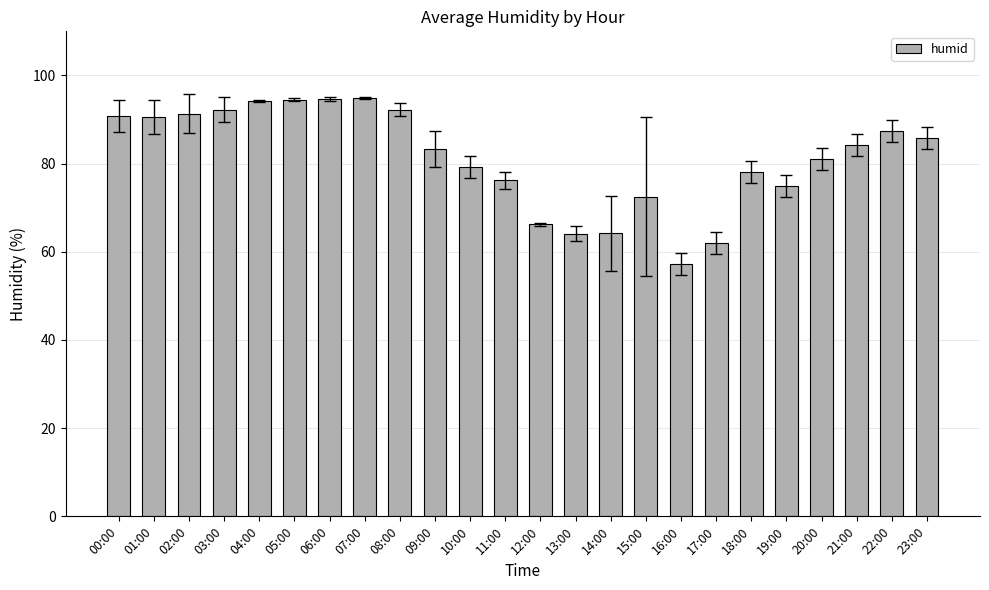

How many bars are there in total?

24